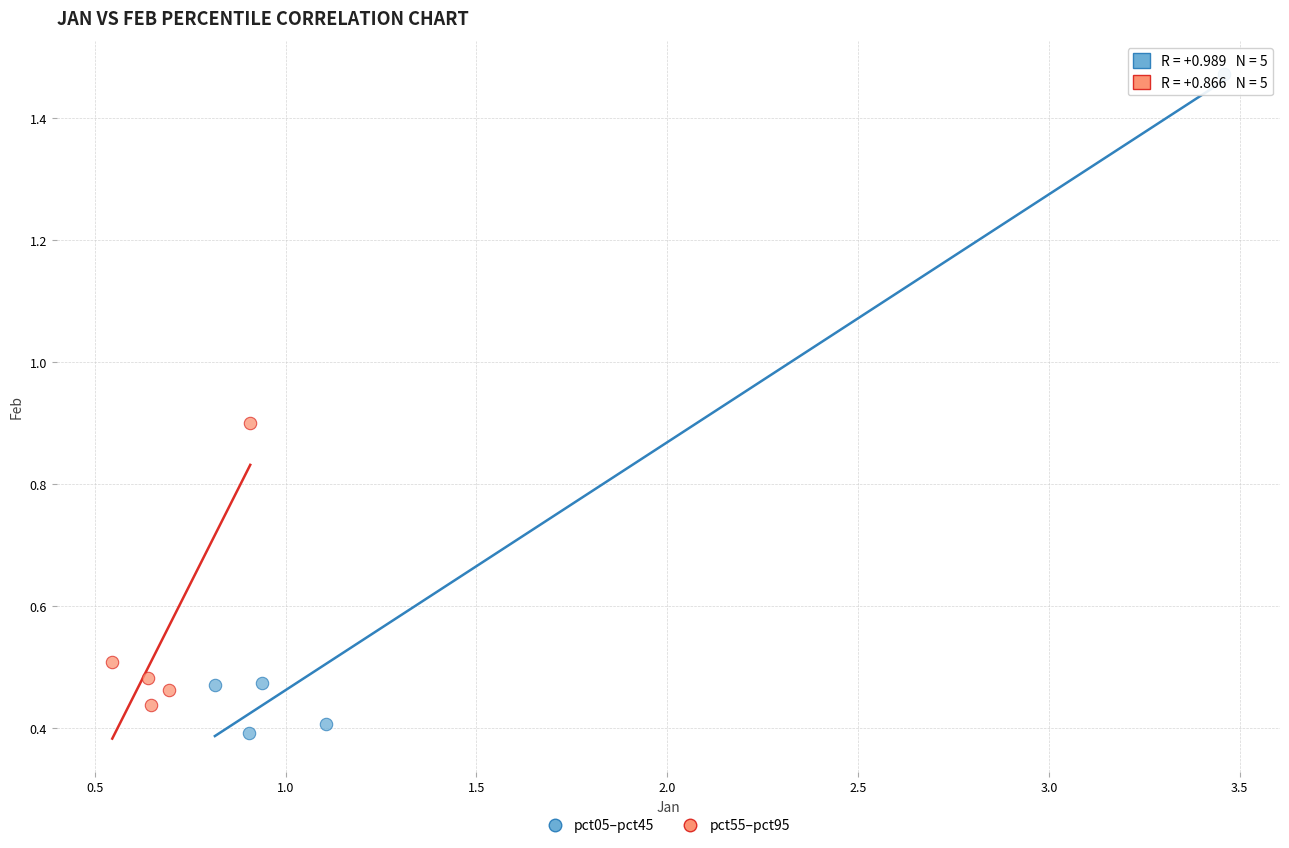

Which series has the widest spread of Y values?

pct05–pct45